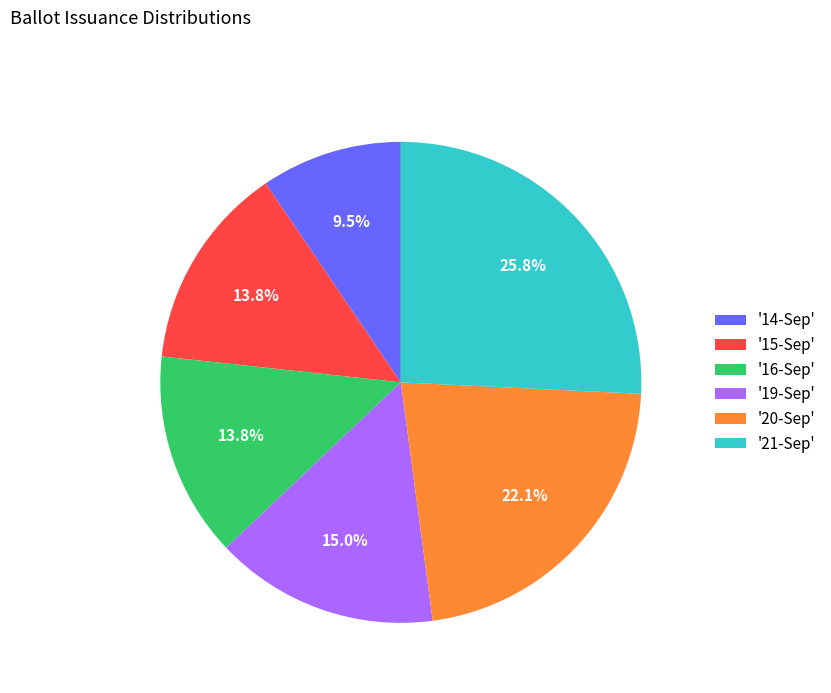

Between '21-Sep' and '19-Sep', which is larger?

'21-Sep'